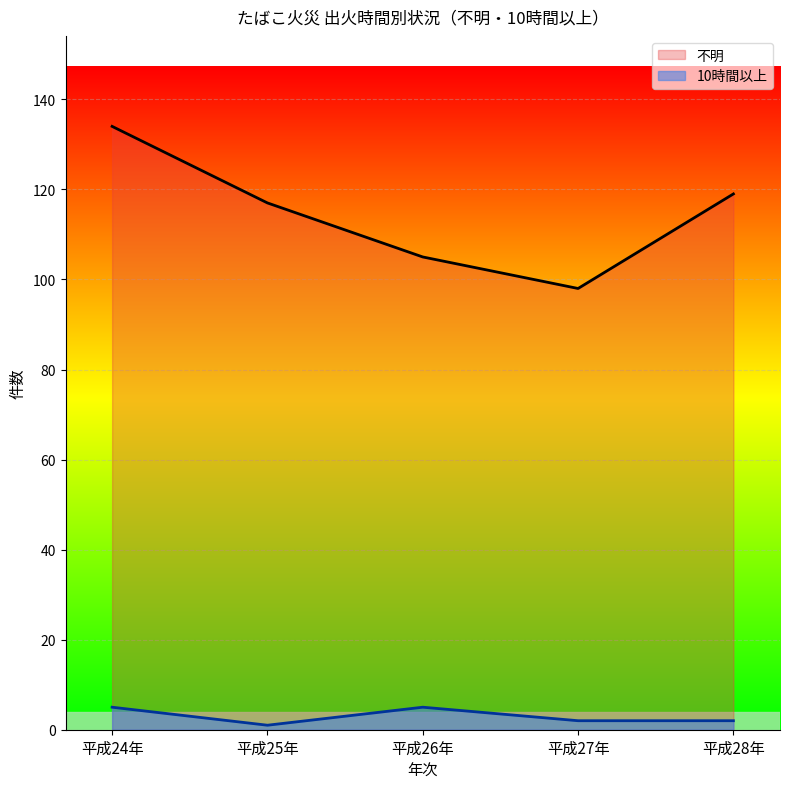

True or false: 不明 and 10時間以上 cross at least once.

False